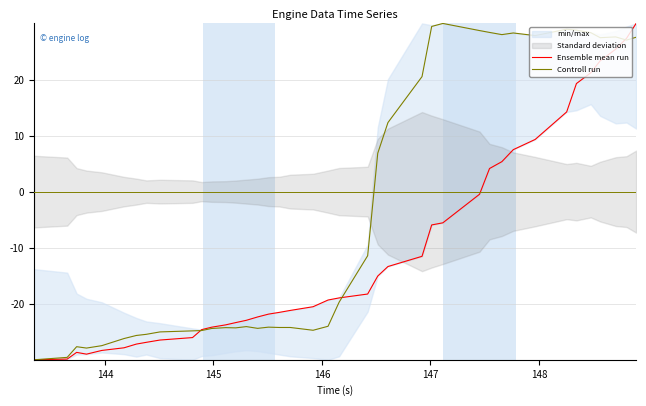

What is the highest value of the Ensemble mean run series?

30.0